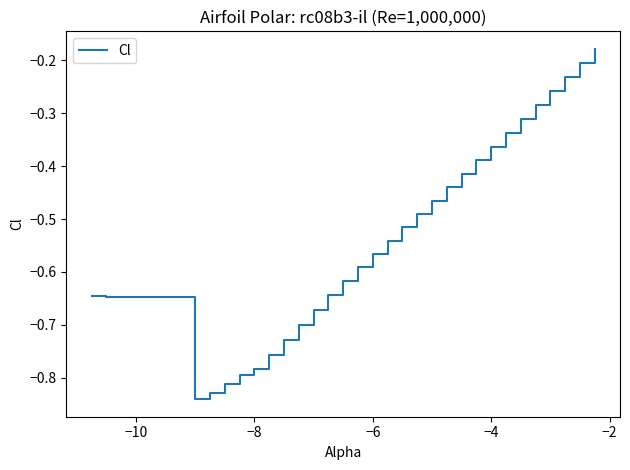

Reading left to right, extract all data points from this chart.

-0.6	-0.6	-0.8	-0.8	-0.8	-0.8	-0.8	-0.8	-0.7	-0.7	-0.7	-0.6	-0.6	-0.6	-0.6	-0.5	-0.5	-0.5	-0.5	-0.4	-0.4	-0.4	-0.4	-0.3	-0.3	-0.3	-0.3	-0.2	-0.2	-0.2